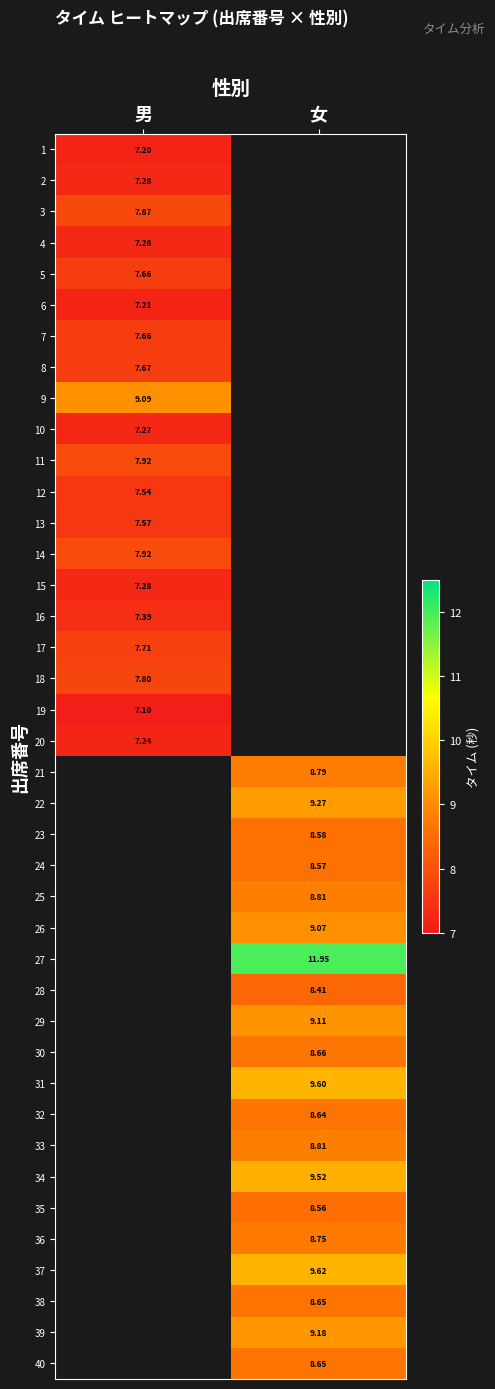

Count the number of categories in the chart.

2